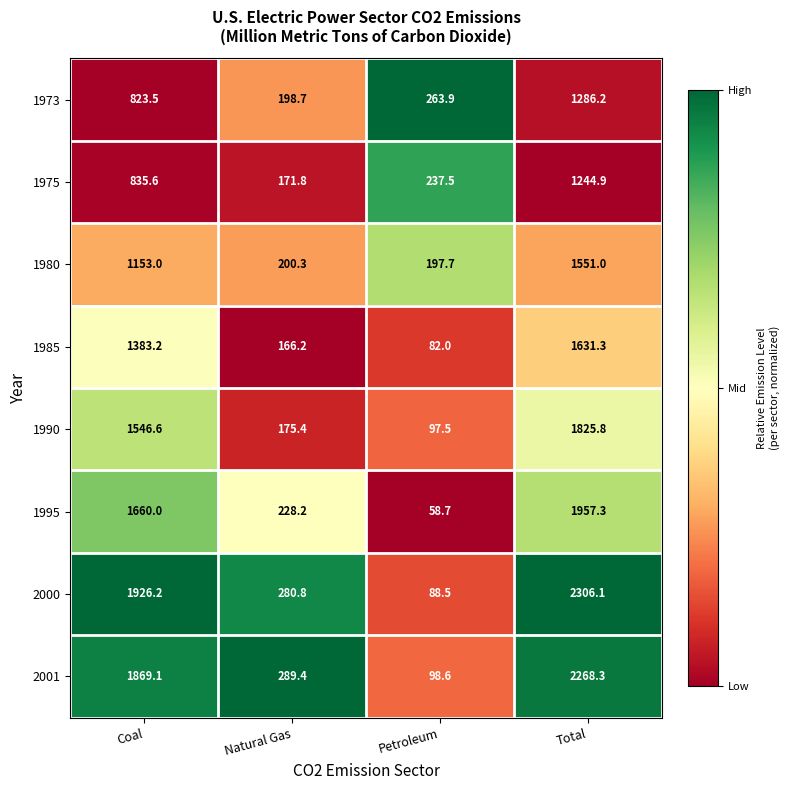

Is the value of 1995 at Total greater than the value of 2001 at Natural Gas?

Yes